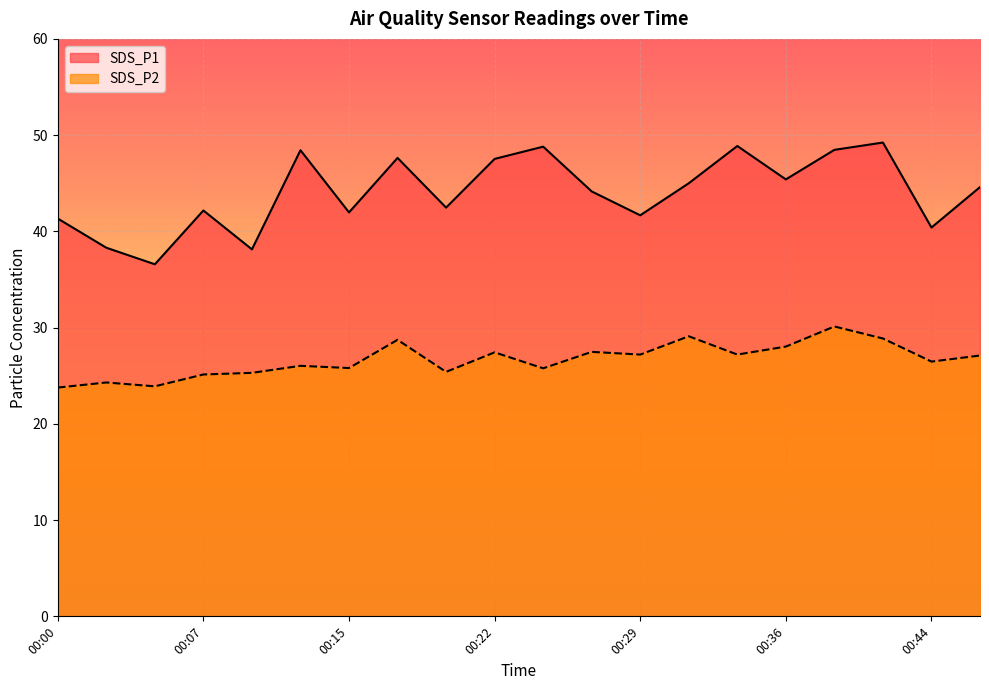

True or false: SDS_P2 has more than 2 points higher than both neighbors.

True